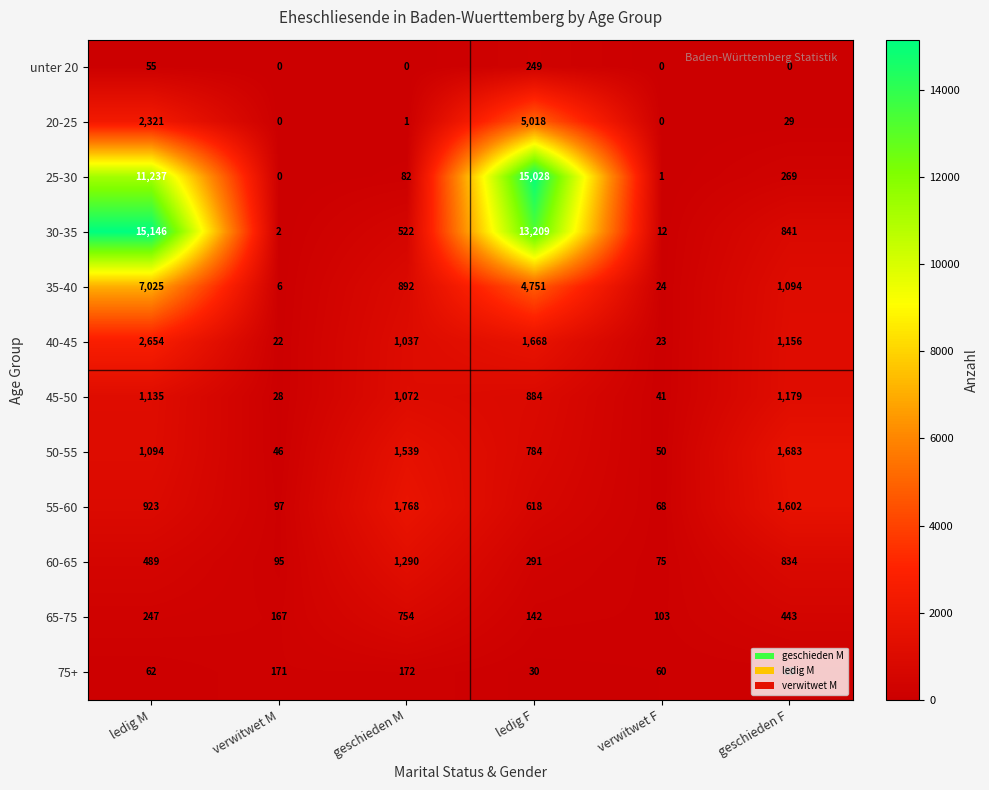

List the series in order of their peak value, lowest first.

75+, unter 20, 65-75, 45-50, 60-65, 50-55, 55-60, 40-45, 20-25, 35-40, 25-30, 30-35